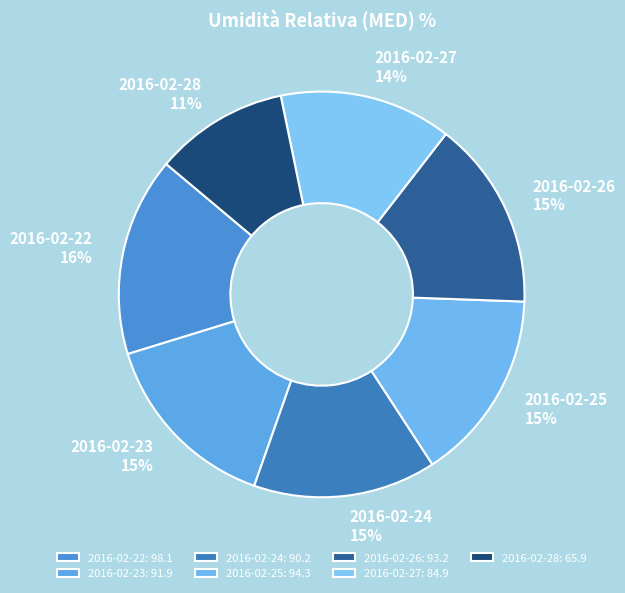

Combined, do 2016-02-23 and 2016-02-28 account for over 50%?

No